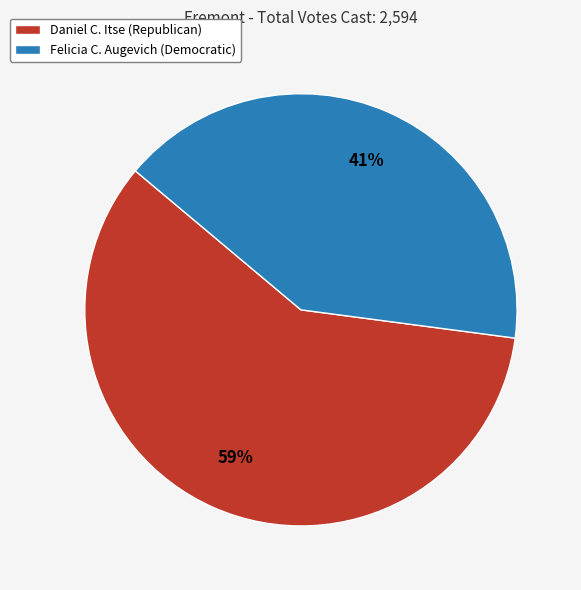

Is there any slice that represents more than half of the pie?

Yes